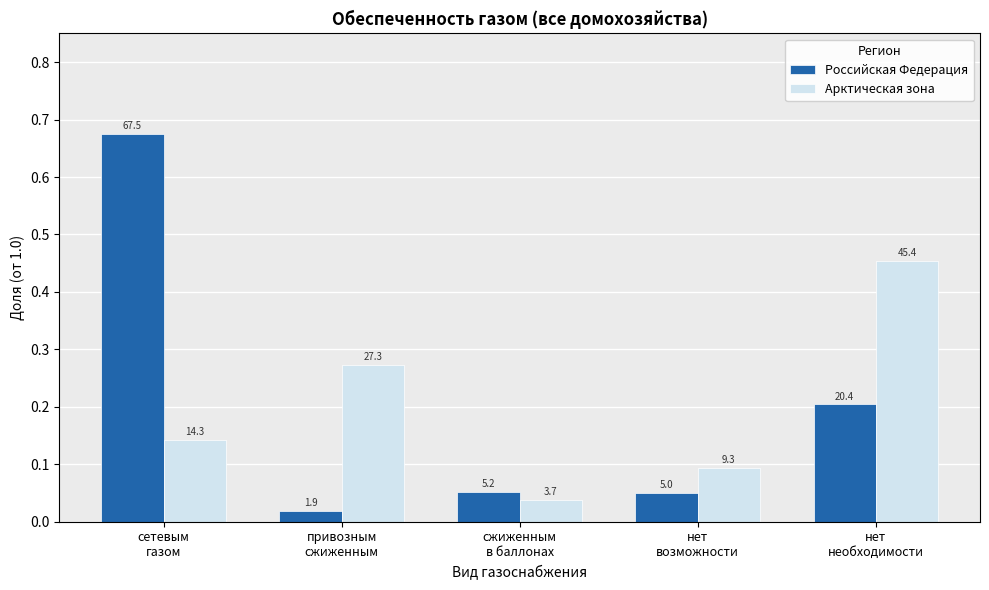

What is the label of the 2nd bar from the left?

привозным
сжиженным